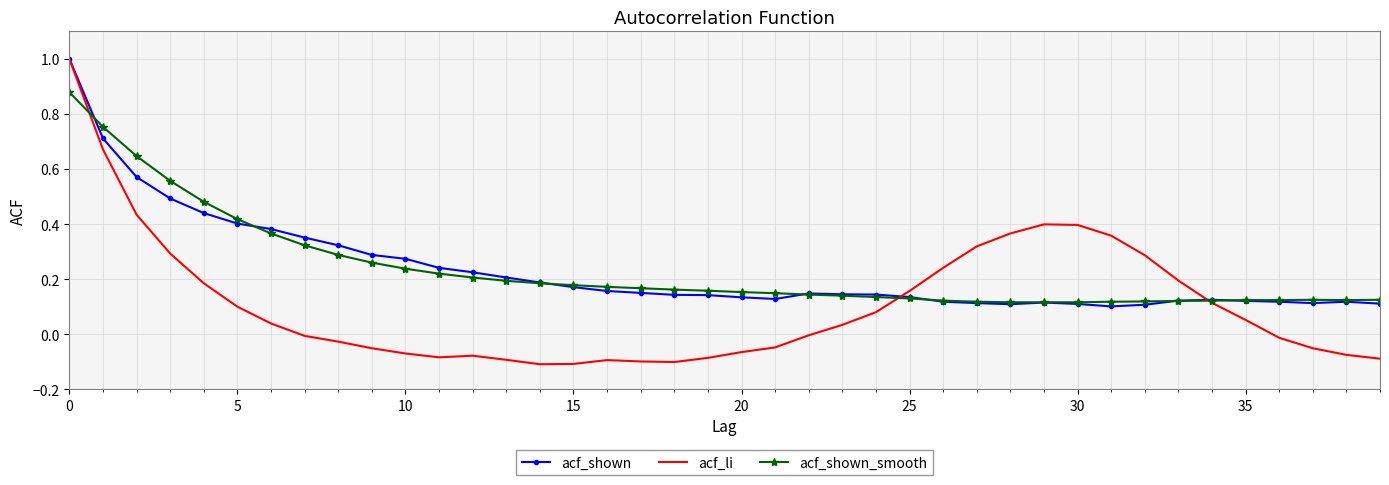

What are all the series names shown in the legend?

acf_shown, acf_li, acf_shown_smooth